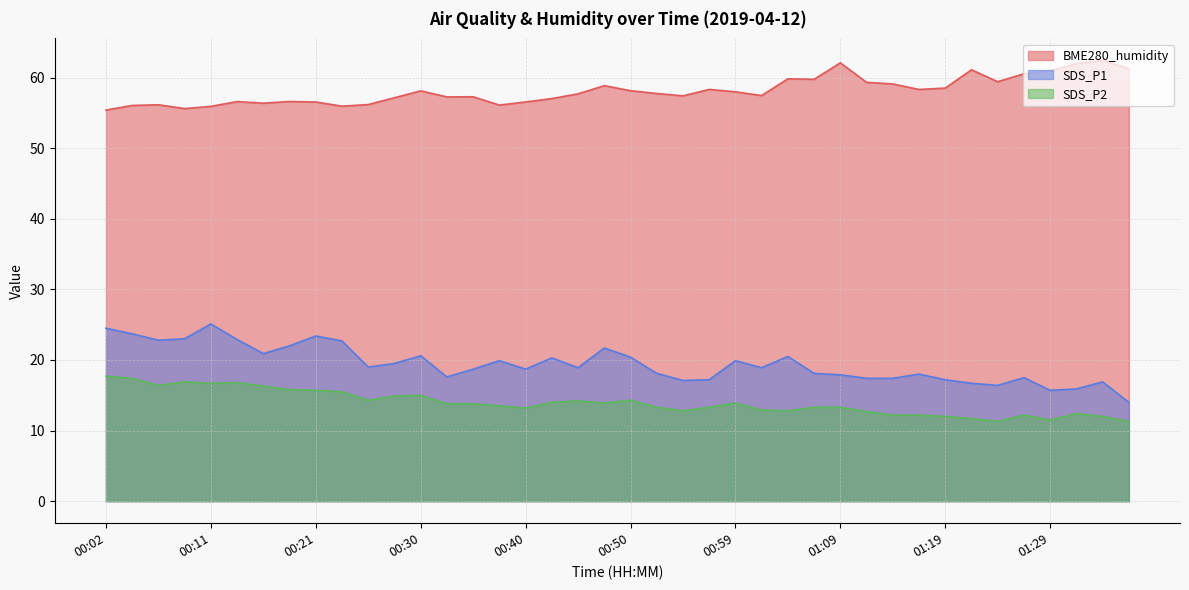

What position from the left is 00:57?

24